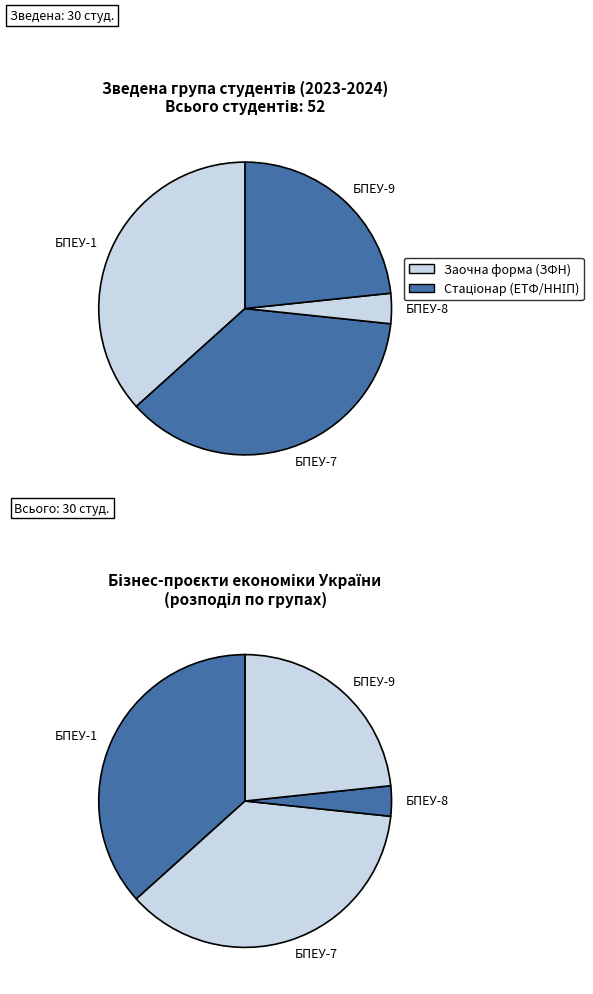

To the nearest percent, what portion does БПЕУ-1 represent?

37%